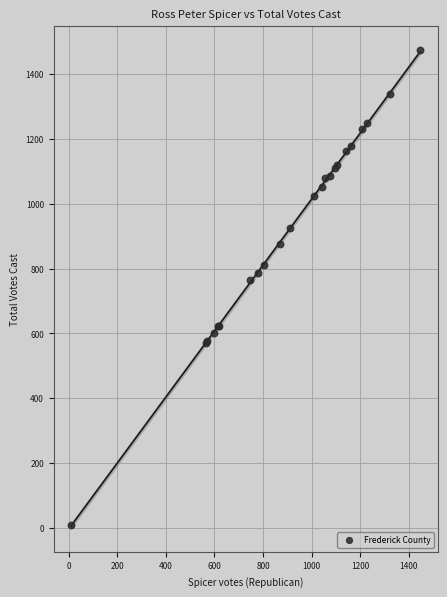

What Y value in the scatter plot is closest to 741?

764